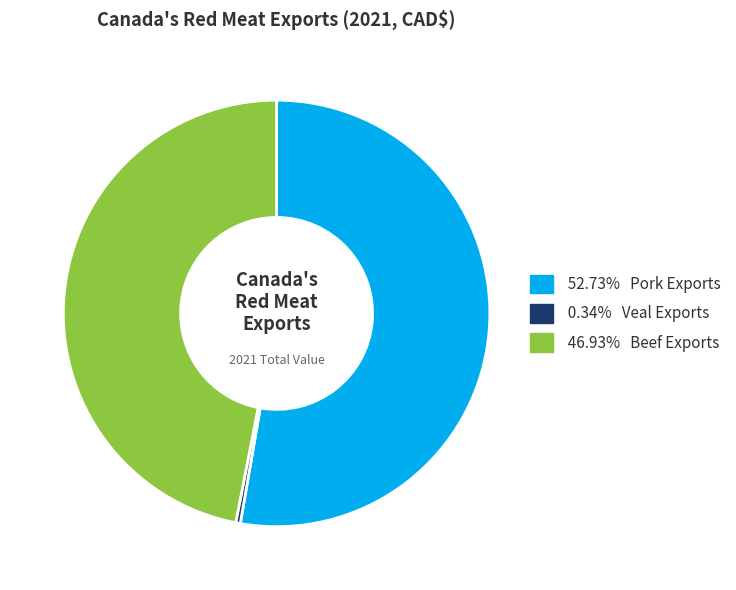

Is there any slice that represents more than half of the pie?

Yes